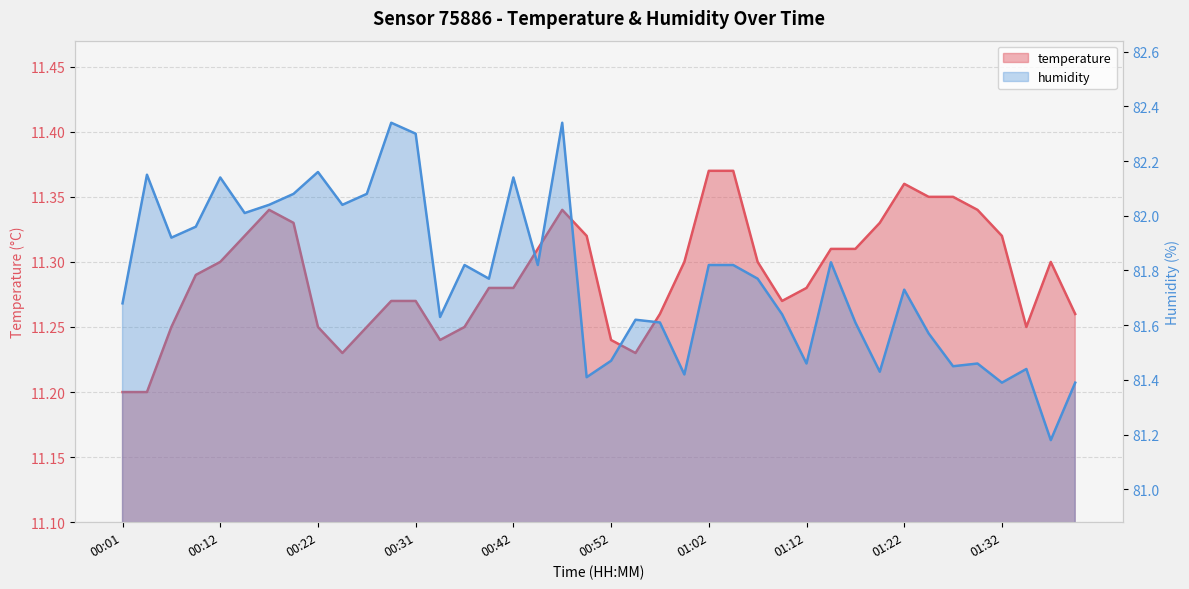

Which category has the highest value across all series?

00:29